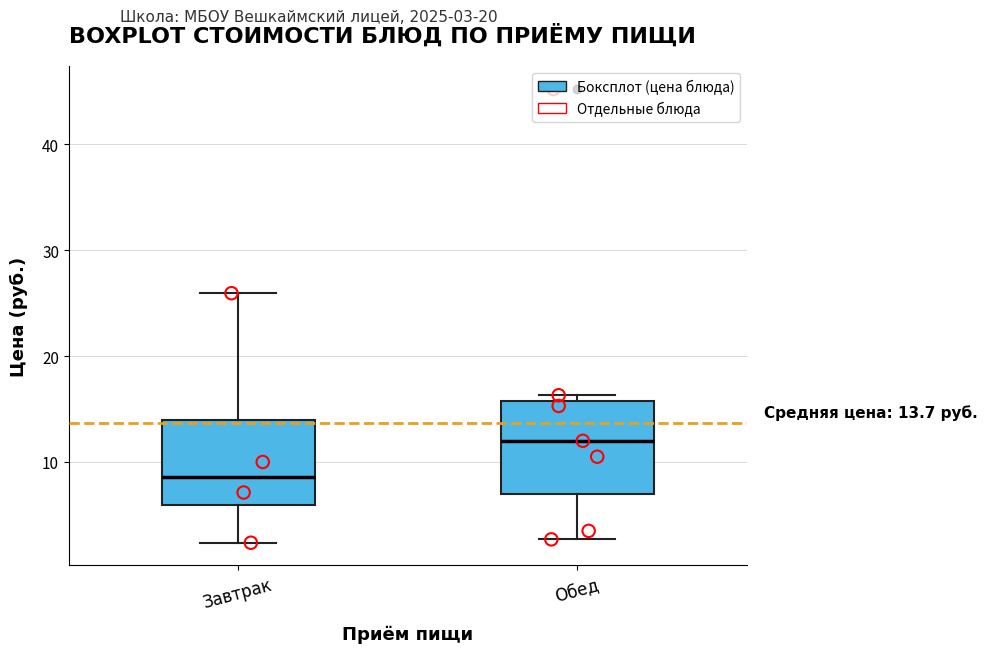

Which box has the highest median line?

Обед